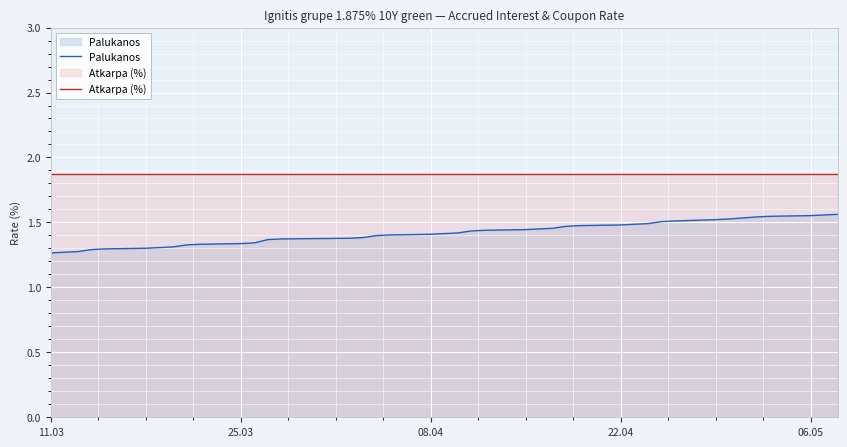

Which series has the largest total across all categories?

Atkarpa (%)